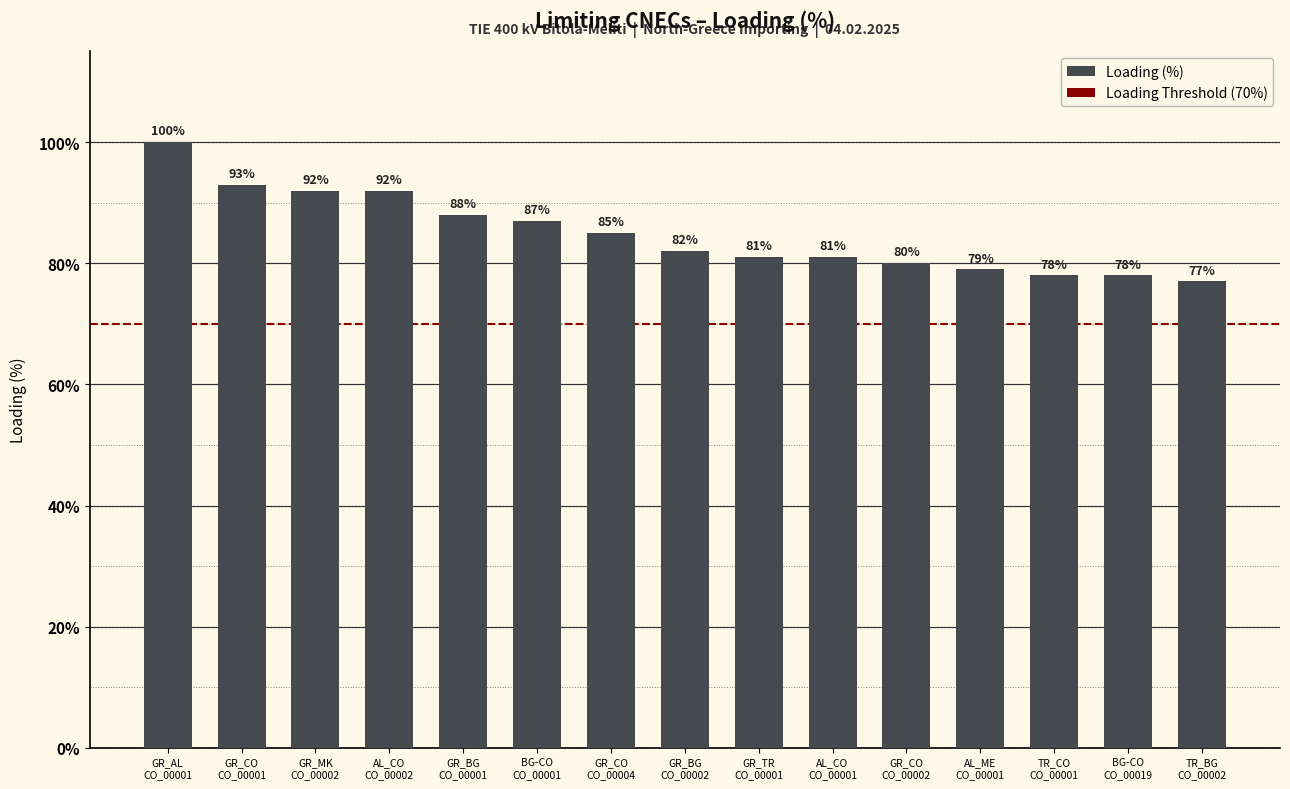

At which label does the data first exceed 82?

GR_AL
CO_00001